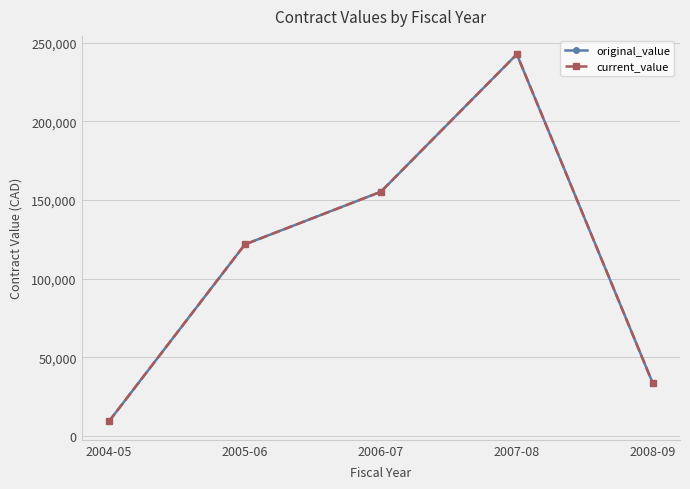

Does the chart have visible grid lines?

Yes